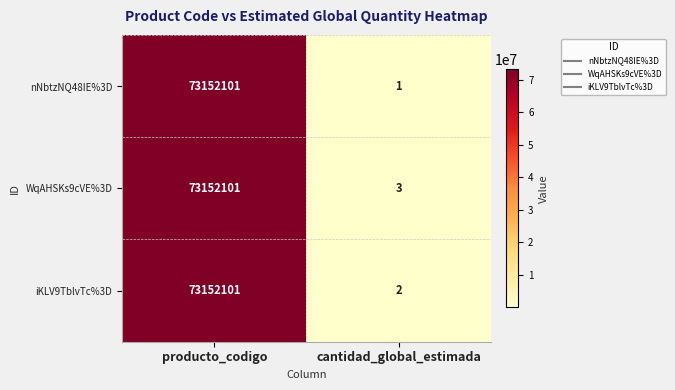

What is the difference between the nNbtzNQ48IE%3D values at cantidad_global_estimada and producto_codigo?

73152100